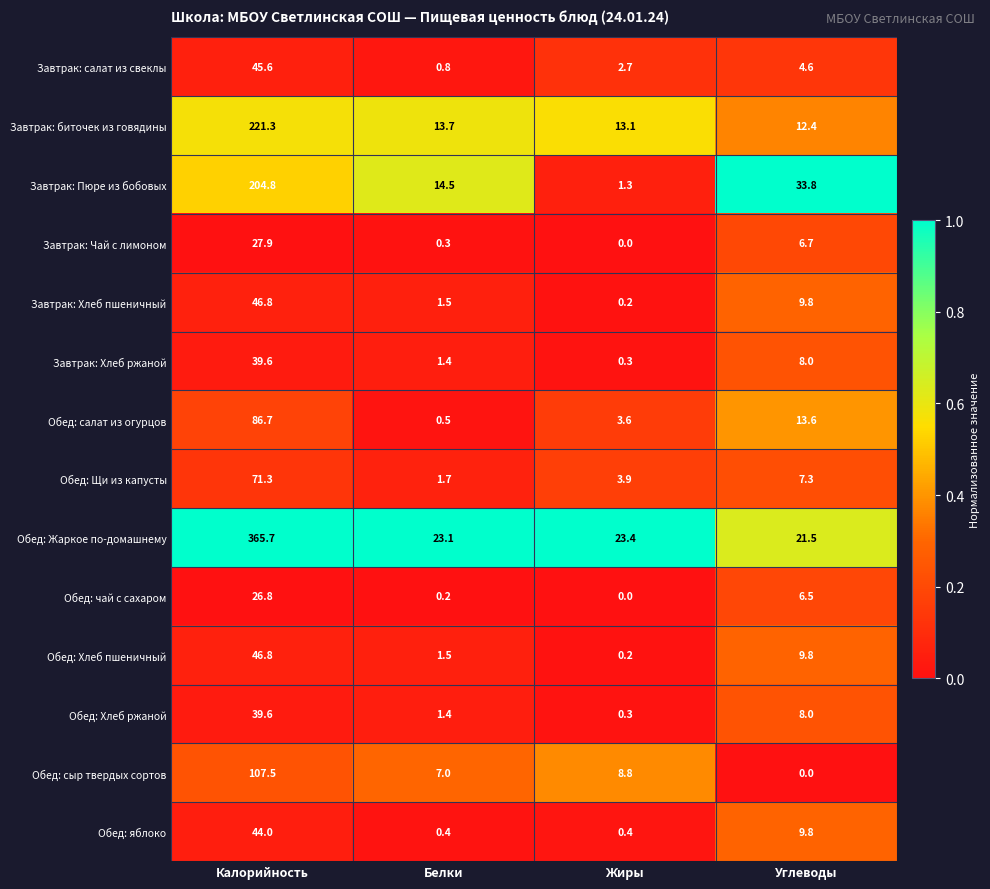

Rank the categories by Обед: Хлеб пшеничный value from highest to lowest.

Калорийность, Углеводы, Белки, Жиры